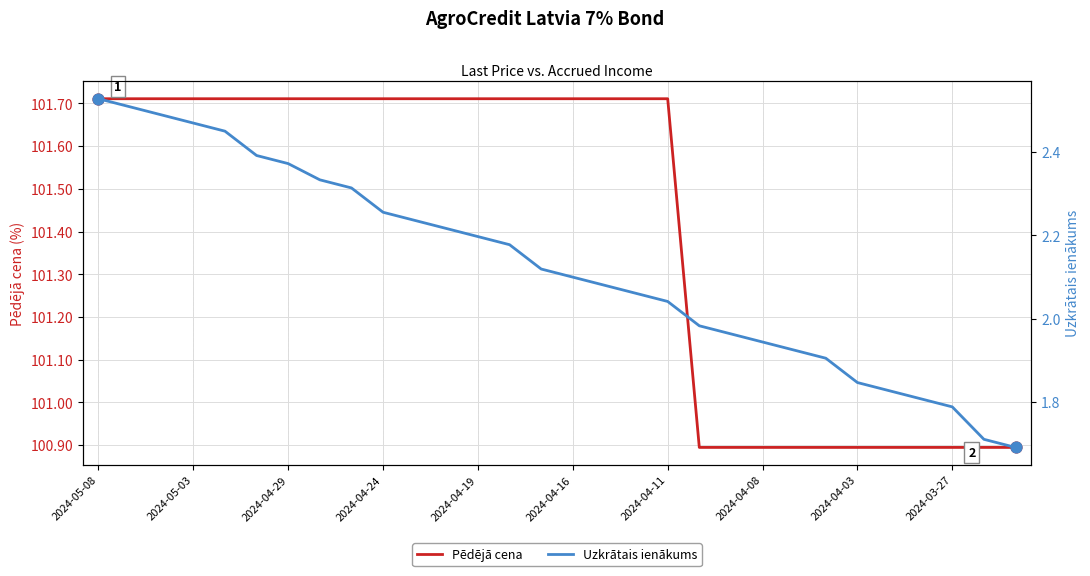

At which category is the sum across all series the highest?

2024-05-08